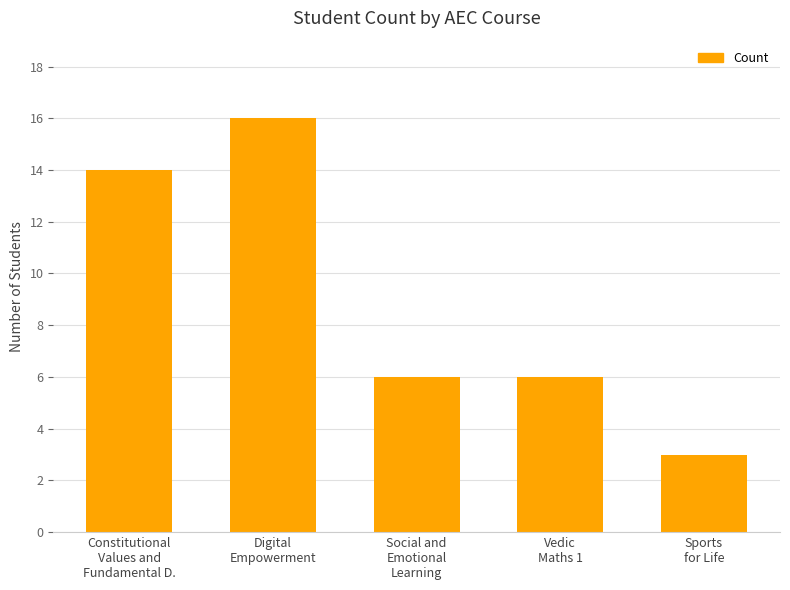

How many data points does each series have?

5